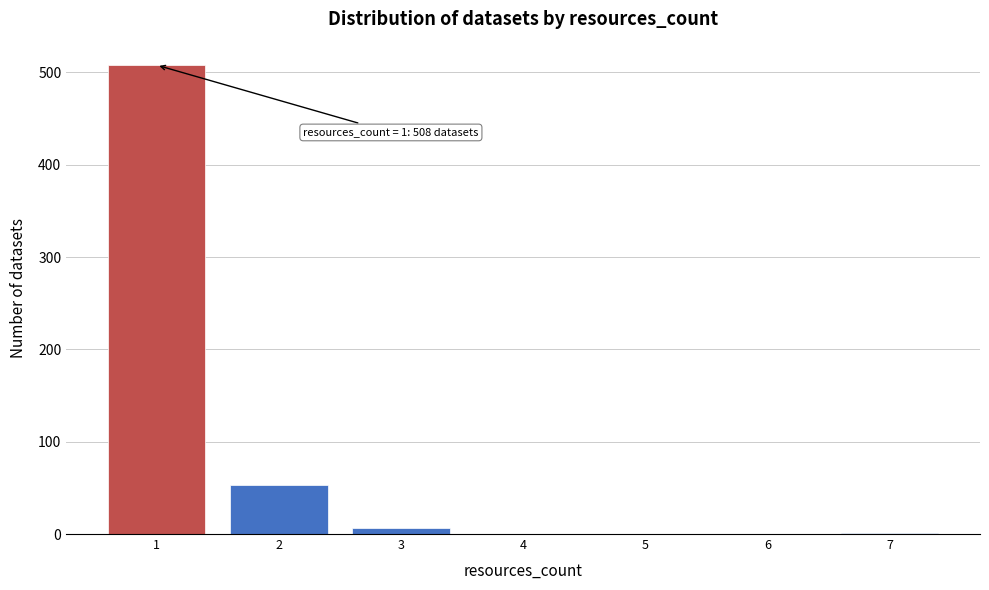

Over which range of the x-axis is the bar tallest?

0.5 to 1.5